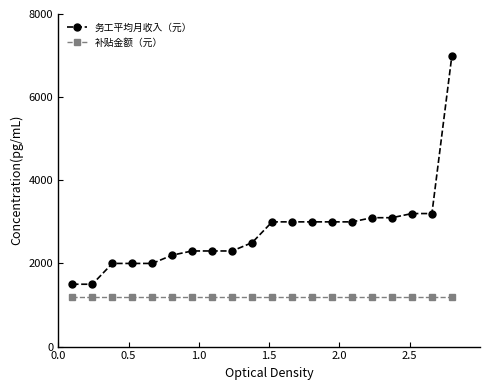

What is the value of the 务工平均月收入（元） point at the 16th from the left?

3100